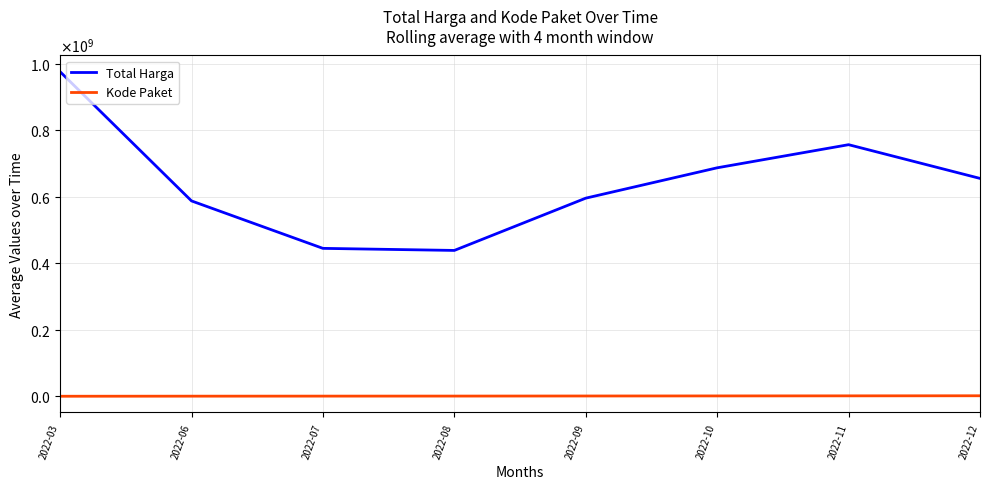

Which category has the lowest value in the Kode Paket series?

2022-03